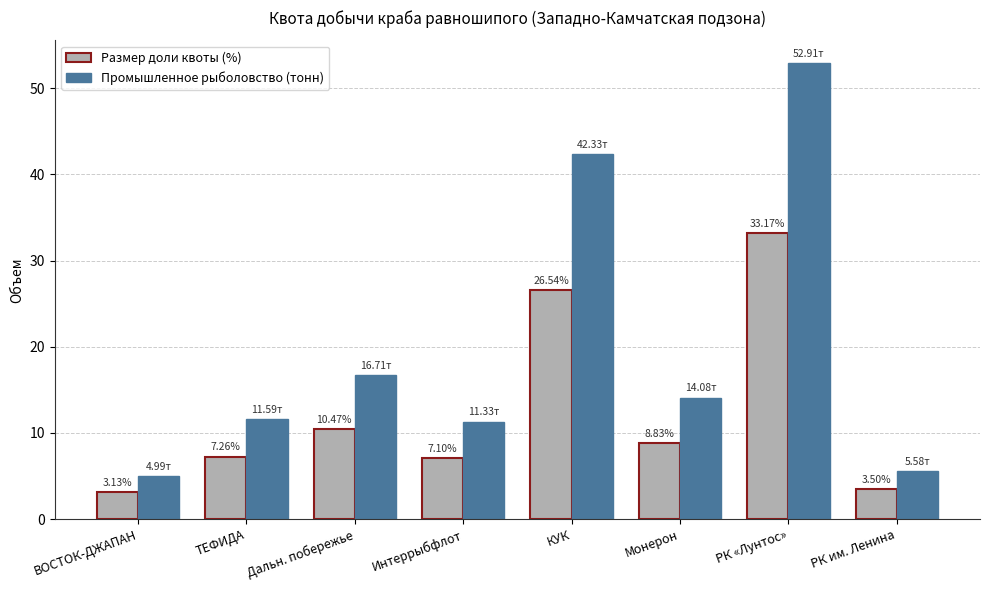

Which category has the lowest value in the Промышленное рыболовство (тонн) series?

ВОСТОК-ДЖАПАН